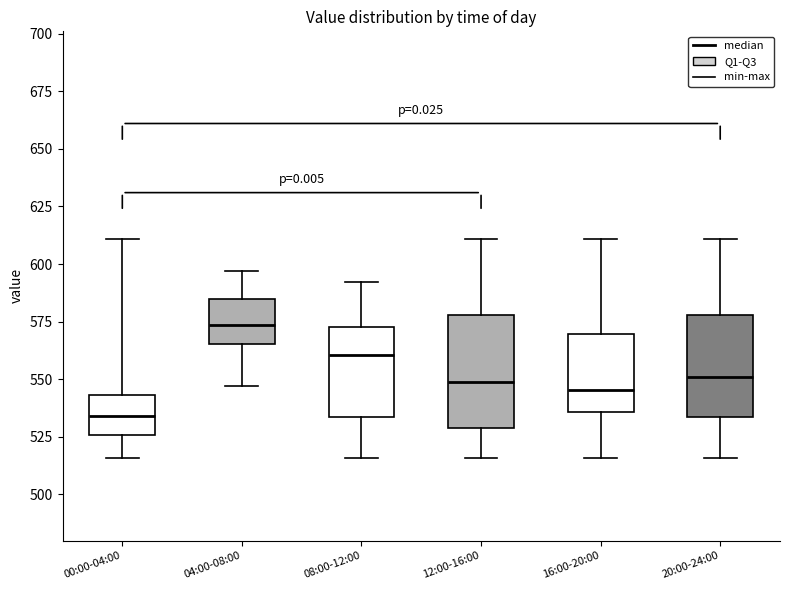

Where does the median line of the box for 12:00-16:00 sit on the y-axis? The values are not printed on the chart, so give them approximately, as read against the axis.

550